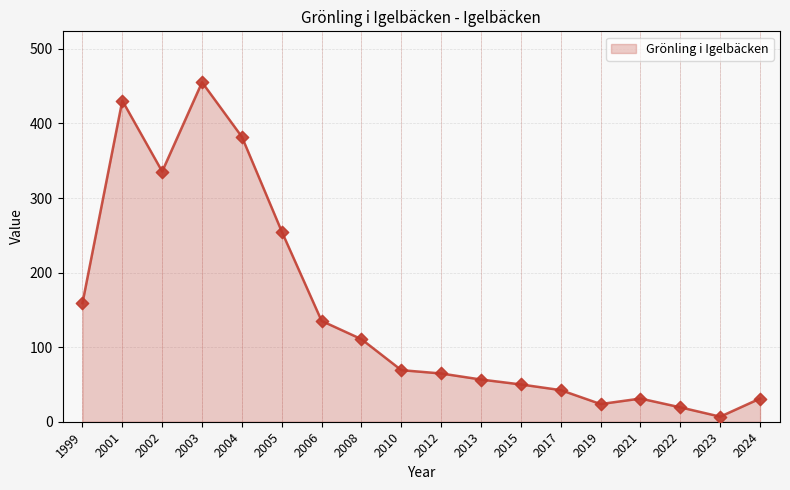

What is the change in value from 2012 to 2023?

-57.9